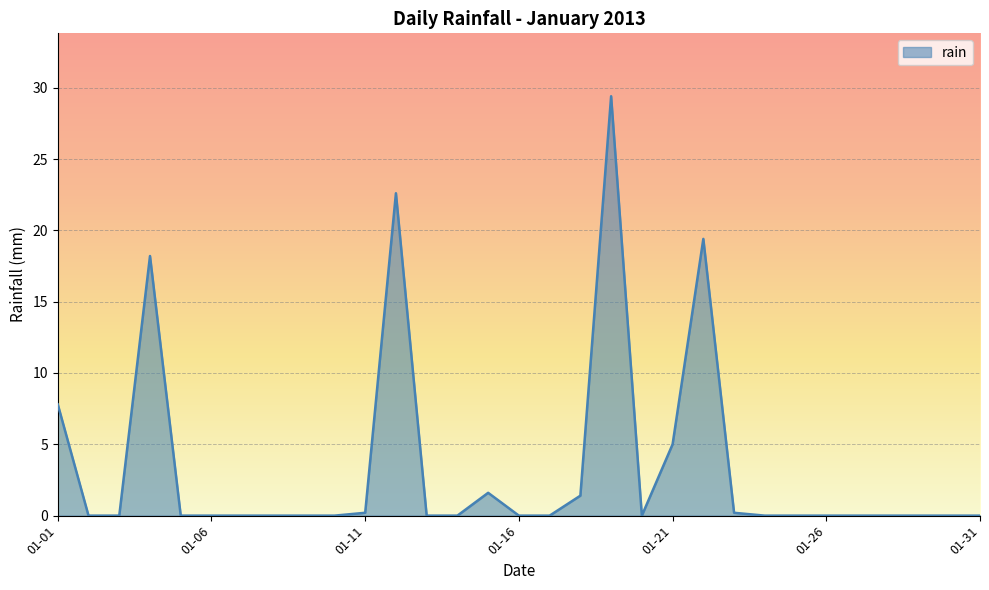

What is the difference between the maximum and minimum values?

29.4